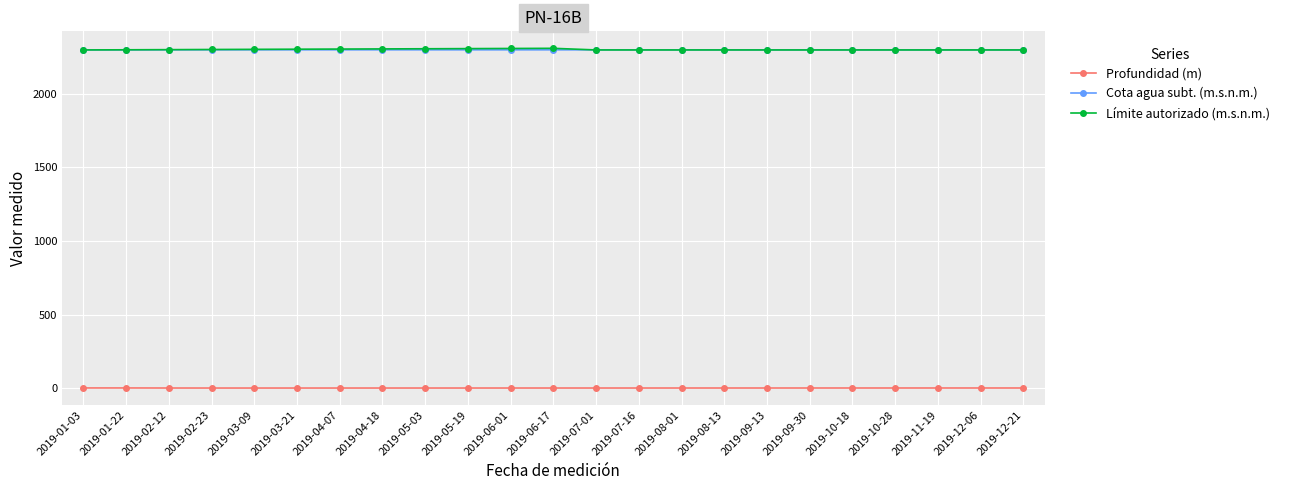

How many lines are shown in the chart?

3